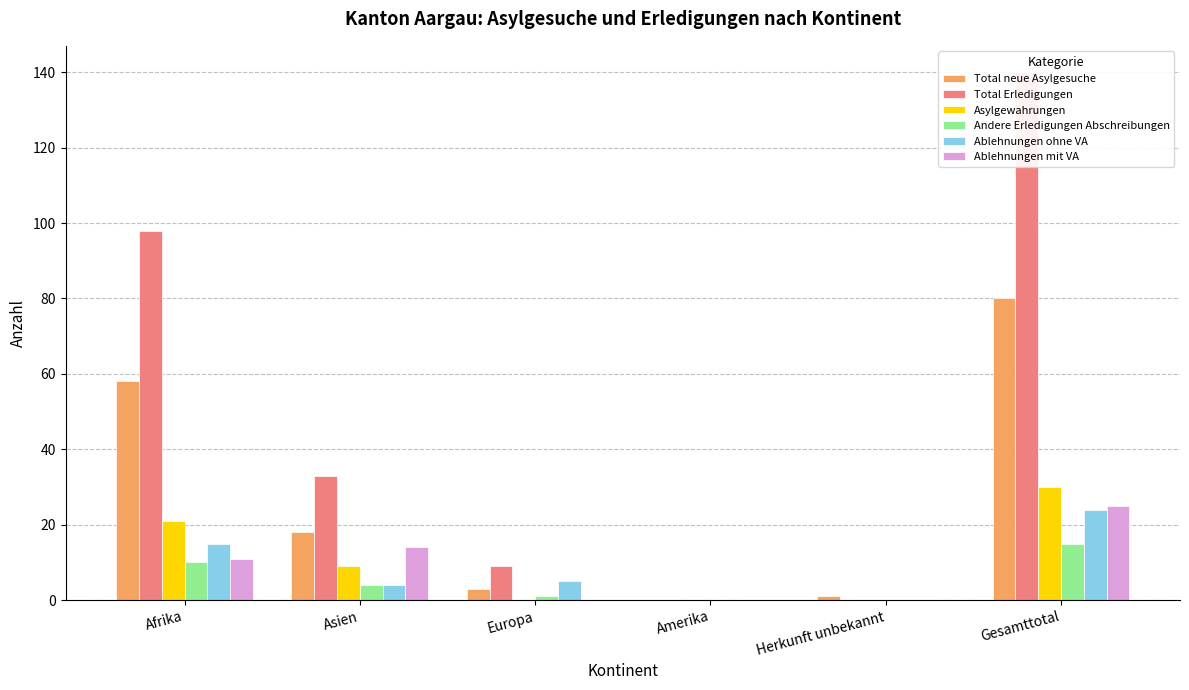

Reading right to left, transcribe all the data shown in this chart.

Total neue Asylgesuche: Gesamttotal=80	Herkunft unbekannt=1	Amerika=0	Europa=3	Asien=18	Afrika=58
Total Erledigungen: Gesamttotal=140	Herkunft unbekannt=0	Amerika=0	Europa=9	Asien=33	Afrika=98
Asylgewahrungen: Gesamttotal=30	Herkunft unbekannt=0	Amerika=0	Europa=0	Asien=9	Afrika=21
Andere Erledigungen Abschreibungen: Gesamttotal=15	Herkunft unbekannt=0	Amerika=0	Europa=1	Asien=4	Afrika=10
Ablehnungen ohne VA: Gesamttotal=24	Herkunft unbekannt=0	Amerika=0	Europa=5	Asien=4	Afrika=15
Ablehnungen mit VA: Gesamttotal=25	Herkunft unbekannt=0	Amerika=0	Europa=0	Asien=14	Afrika=11